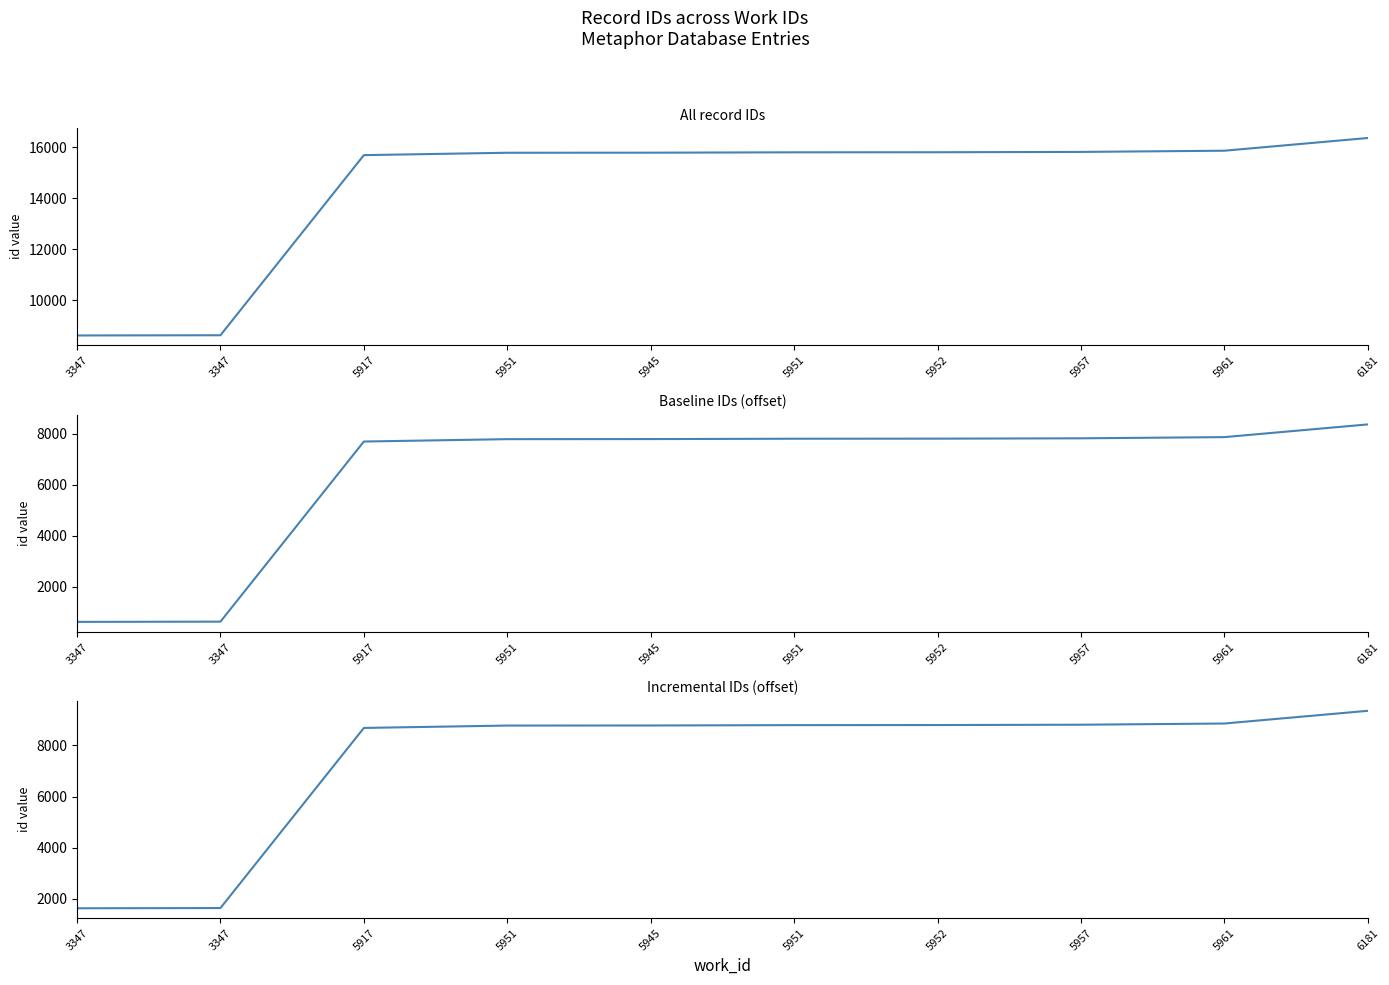

Which category has the lowest value in the Incremental IDs (offset) series?

3347